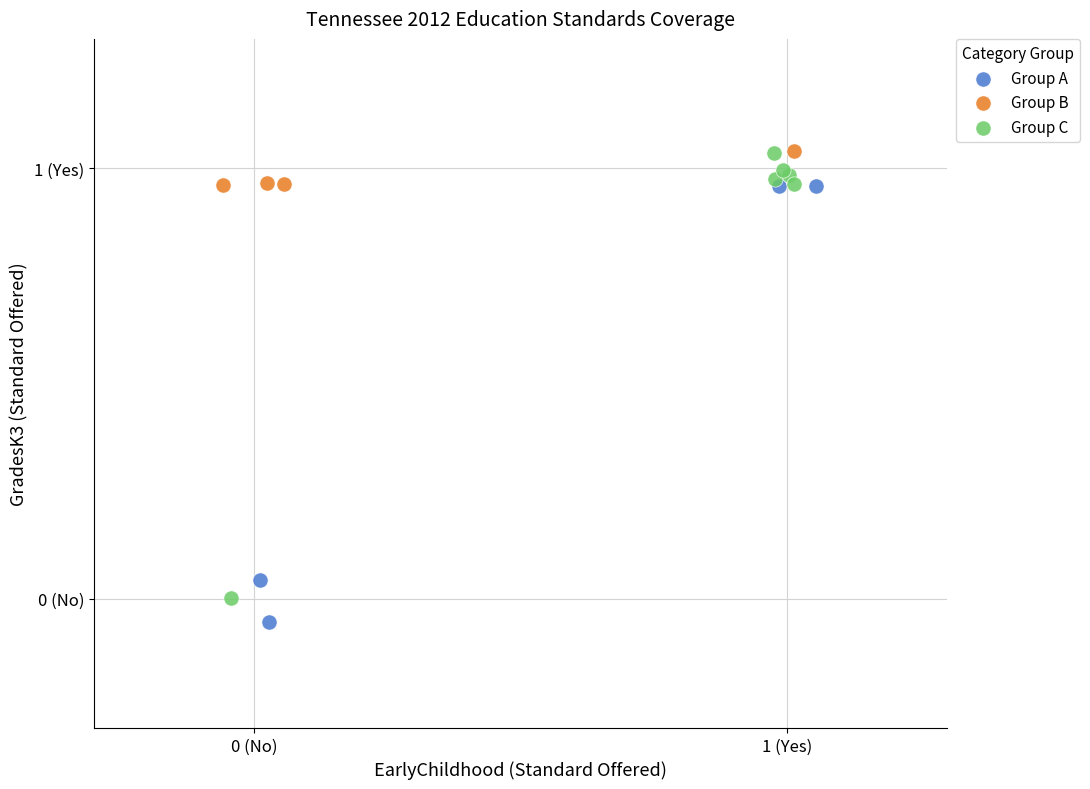

What are all the series names shown in the legend?

Group A, Group B, Group C